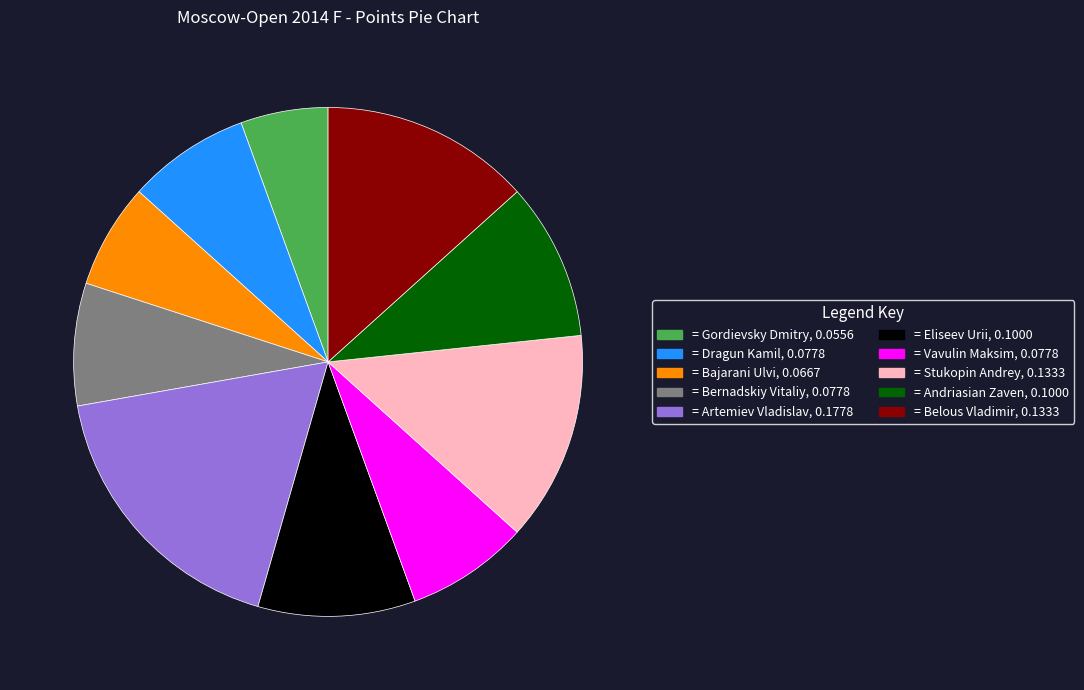

Does any single category account for the majority?

No